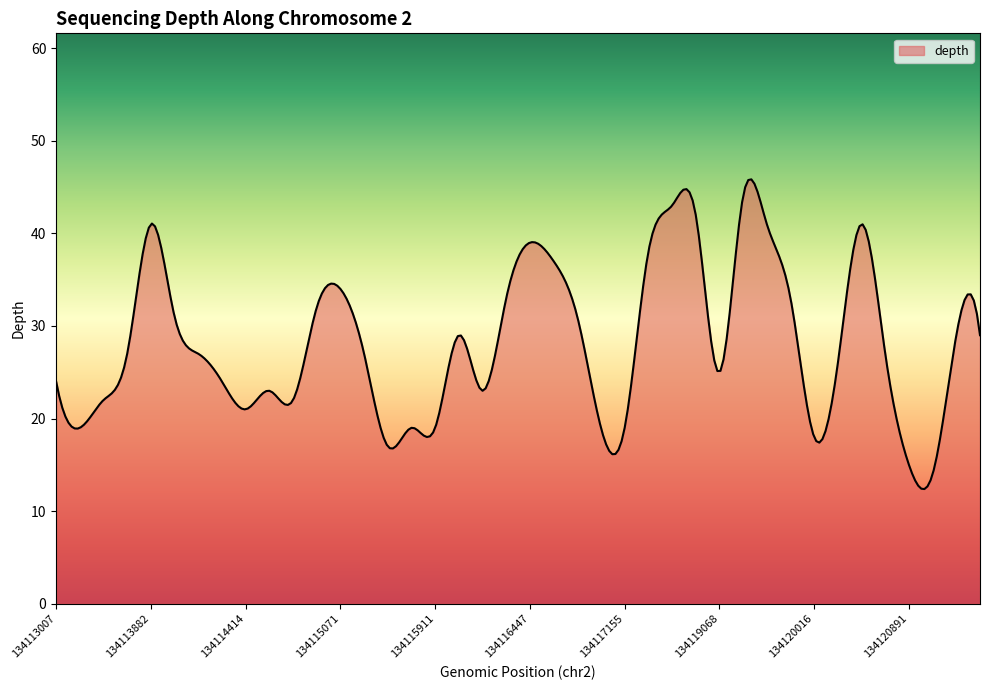

What is the greatest value displayed?

45.8